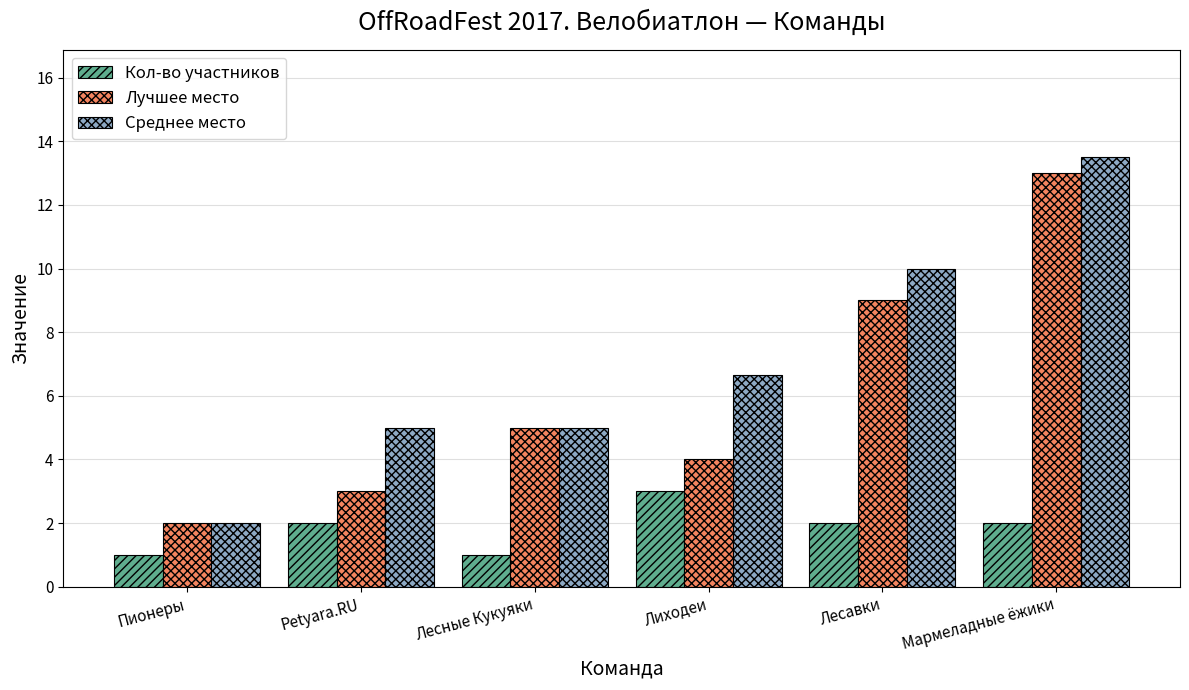

Are the bars grouped side by side (vs. stacked)?

Yes